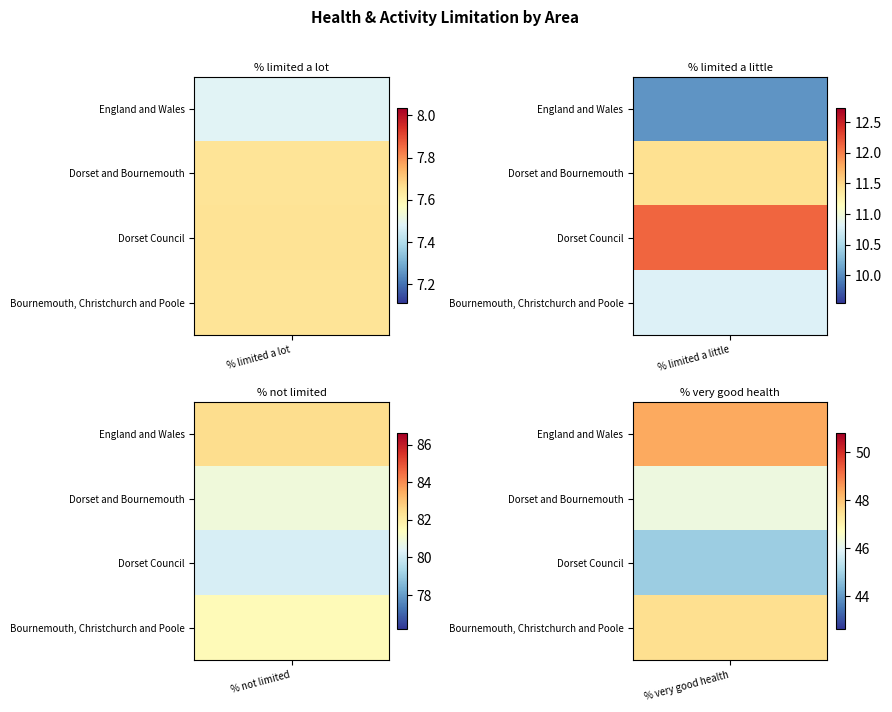

What is the sum of the % very good health values at Dorset and Bournemouth and Dorset Council?

91.1